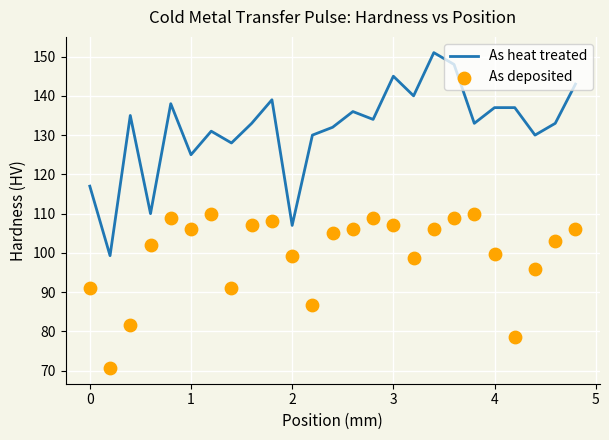

Which series has the largest total across all categories?

As heat treated